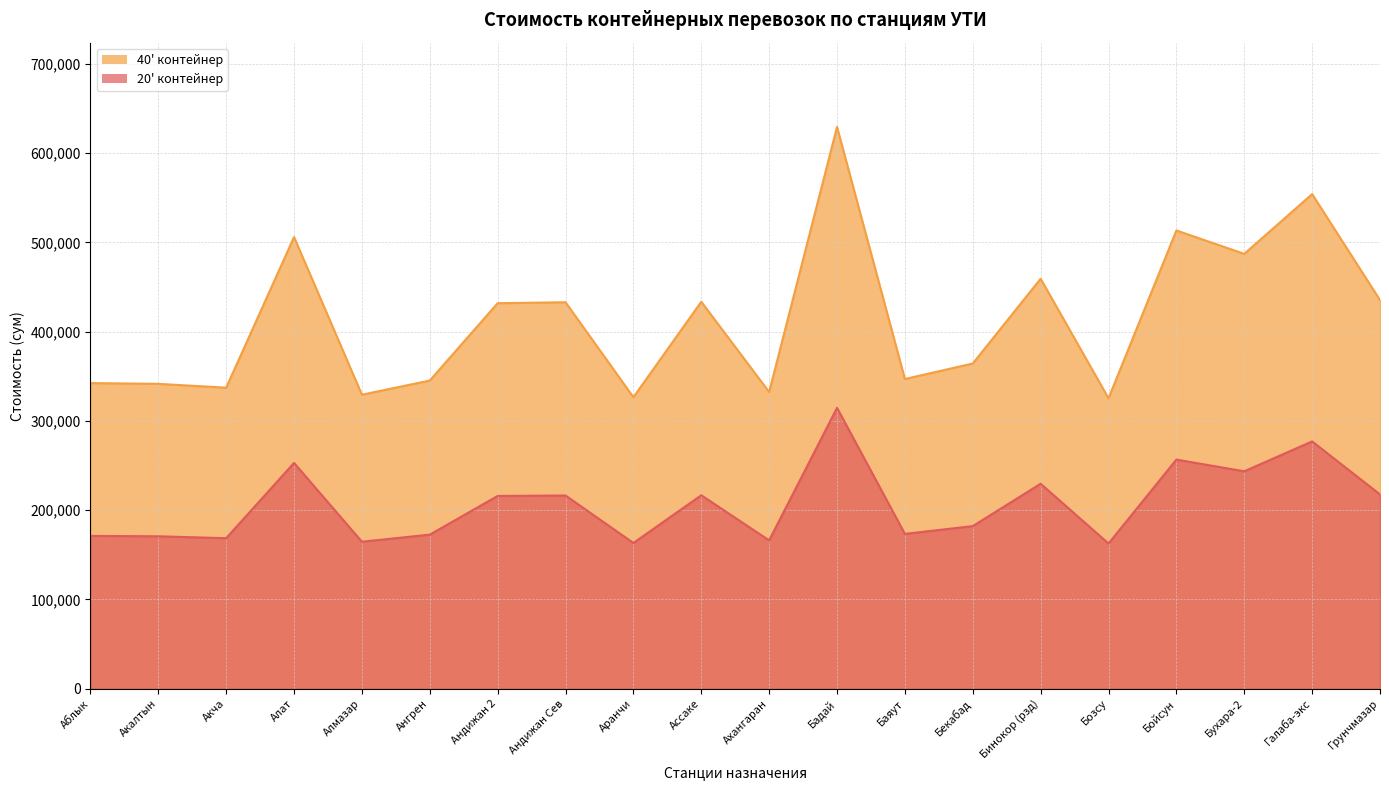

How many data points does each series have?

20